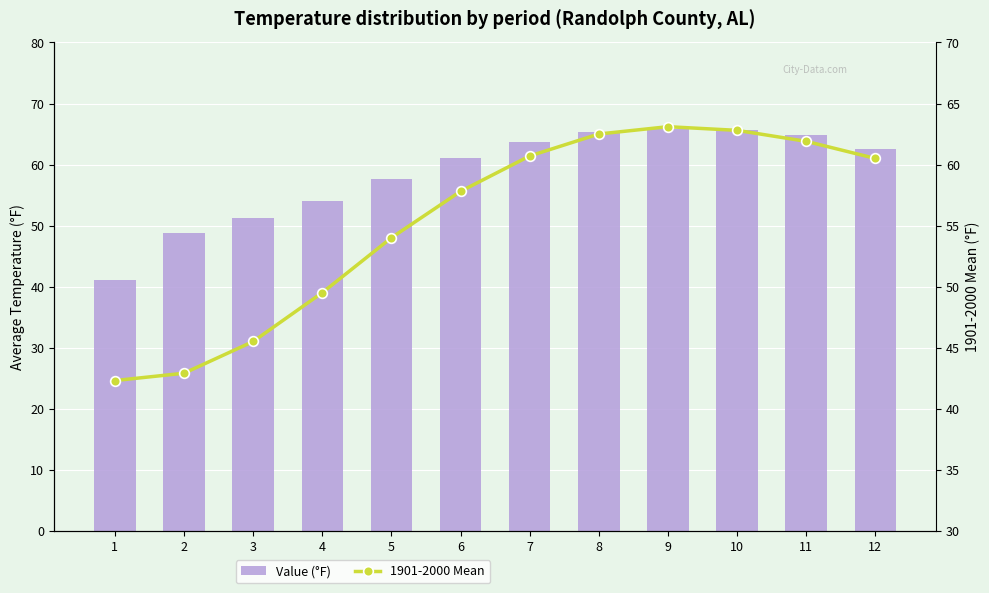

What is the value of the Value (°F) bar at the 8th from the left?

65.4